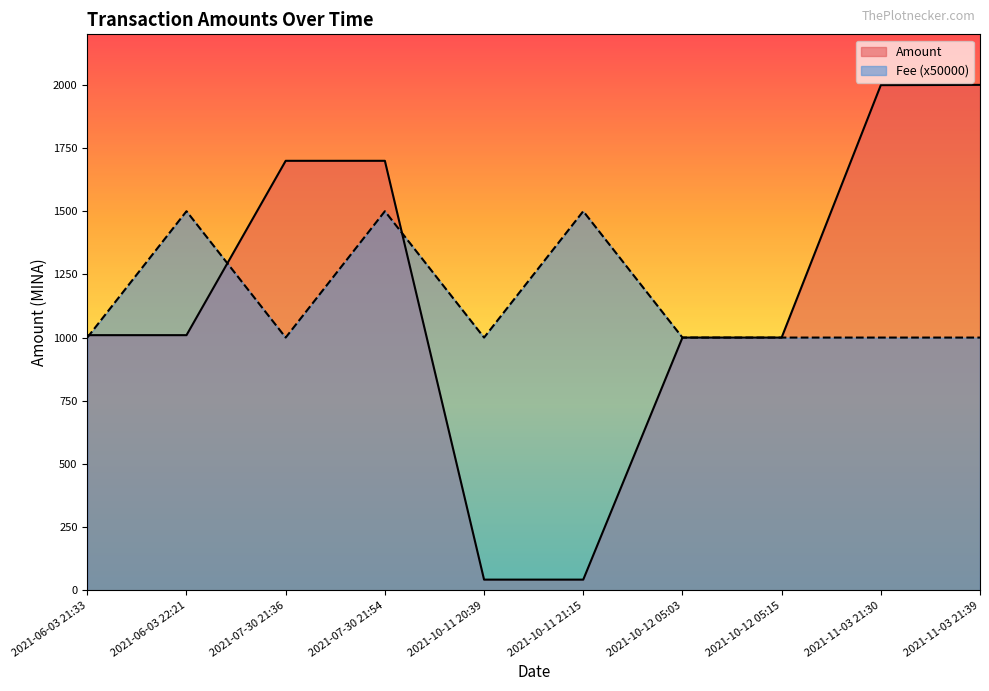

At which category does Fee reach its first local valley?

2021-07-30 21:36